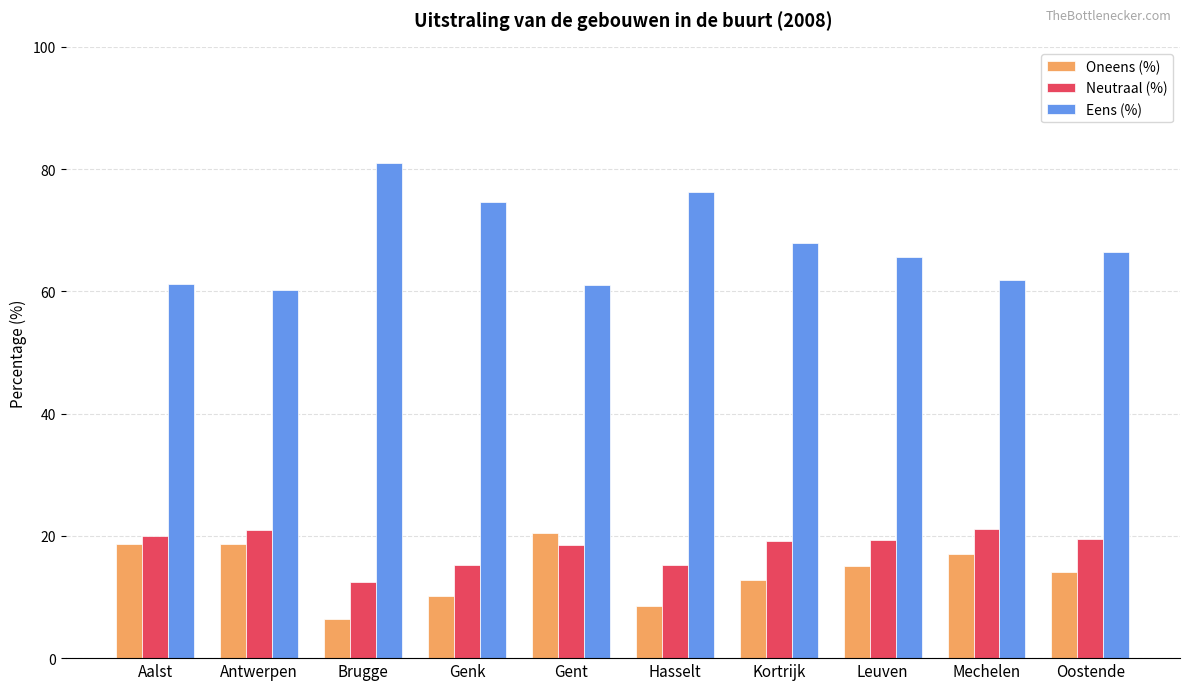

Is the value of Oneens (%) at Brugge greater than the value of Neutraal (%) at Antwerpen?

No